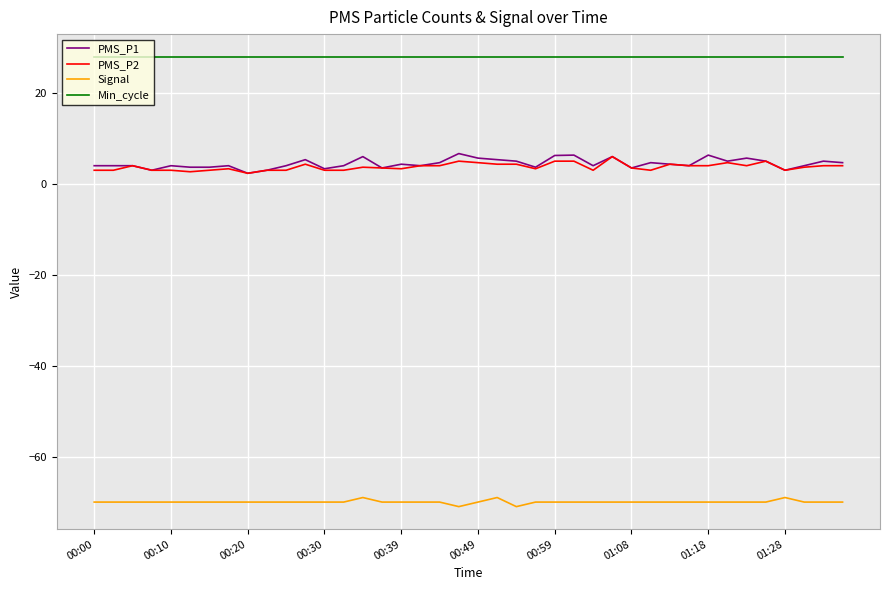

Which series has the widest spread of values?

PMS_P1